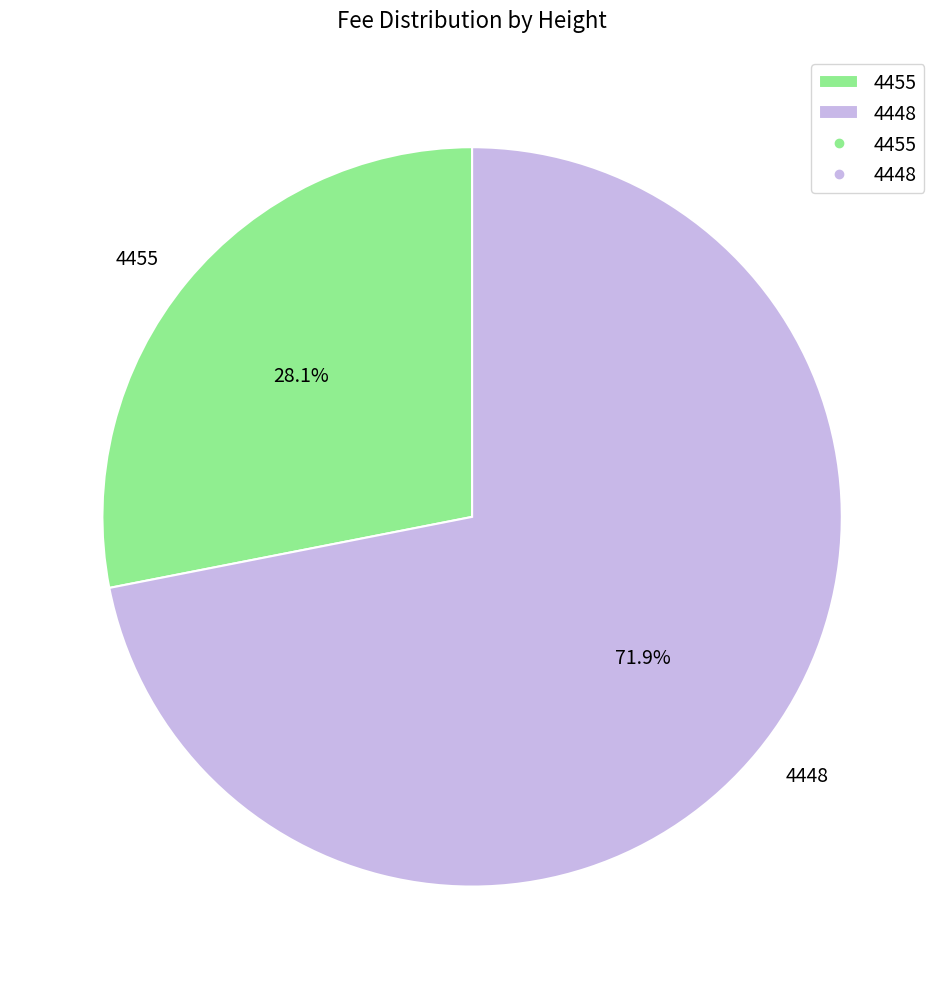

Combined, do 4455 and 4448 account for over 50%?

Yes